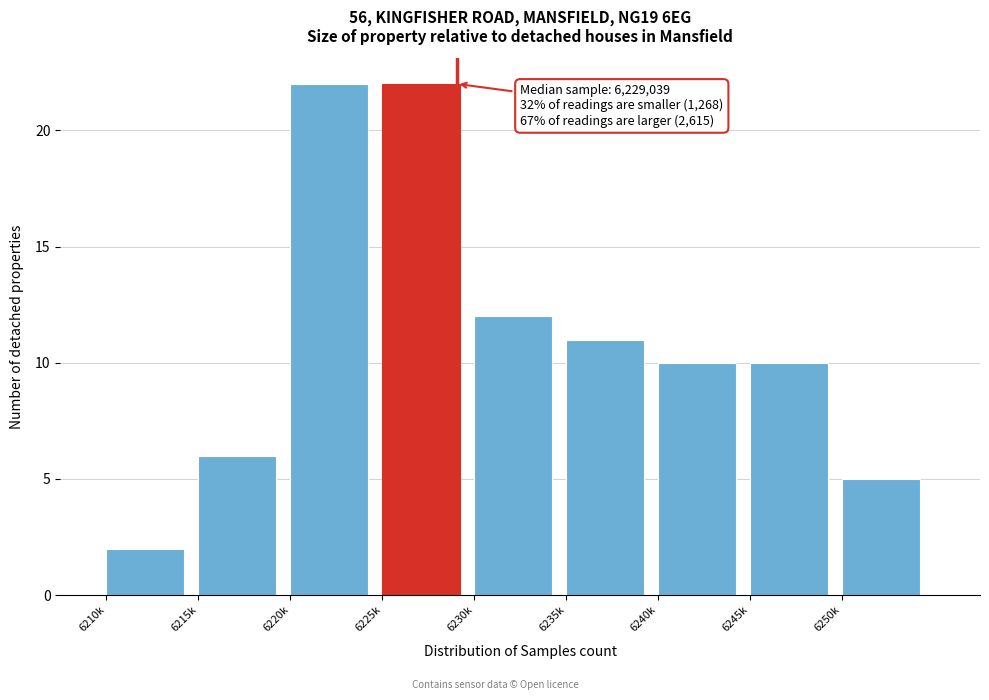

Reading left to right, transcribe all the data shown in this chart.

2	6	22	22	12	11	10	10	5